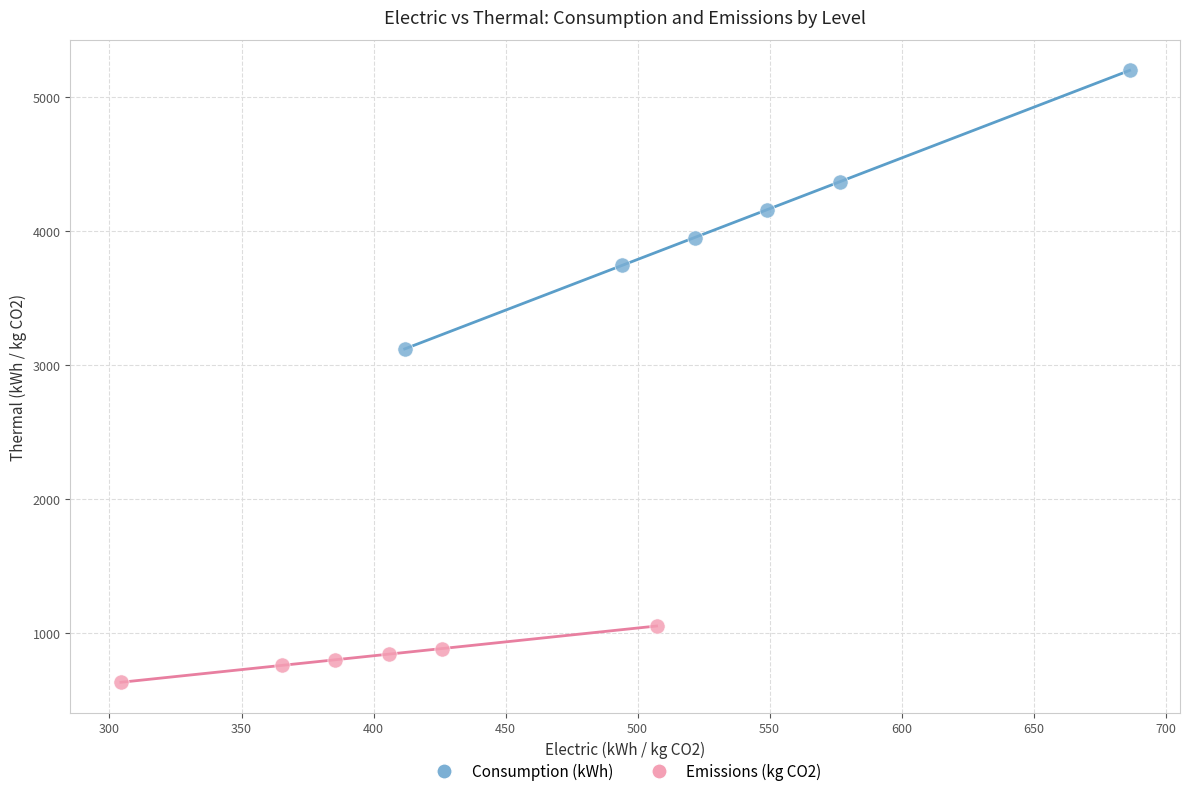

Which series reaches the maximum Y coordinate?

Consumption (kWh)